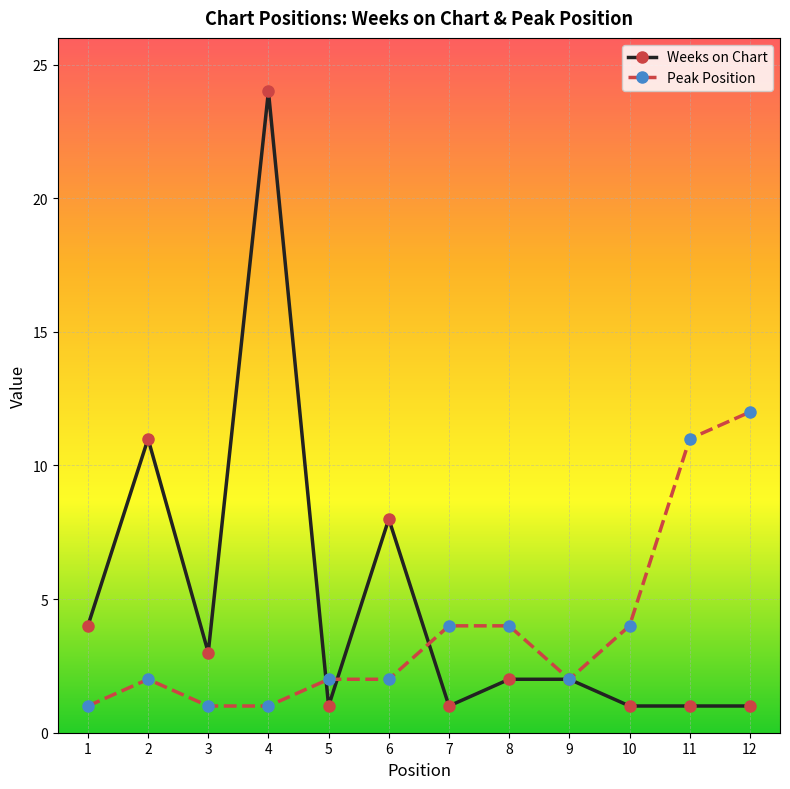

At which category does the chart reach its peak across all series?

4